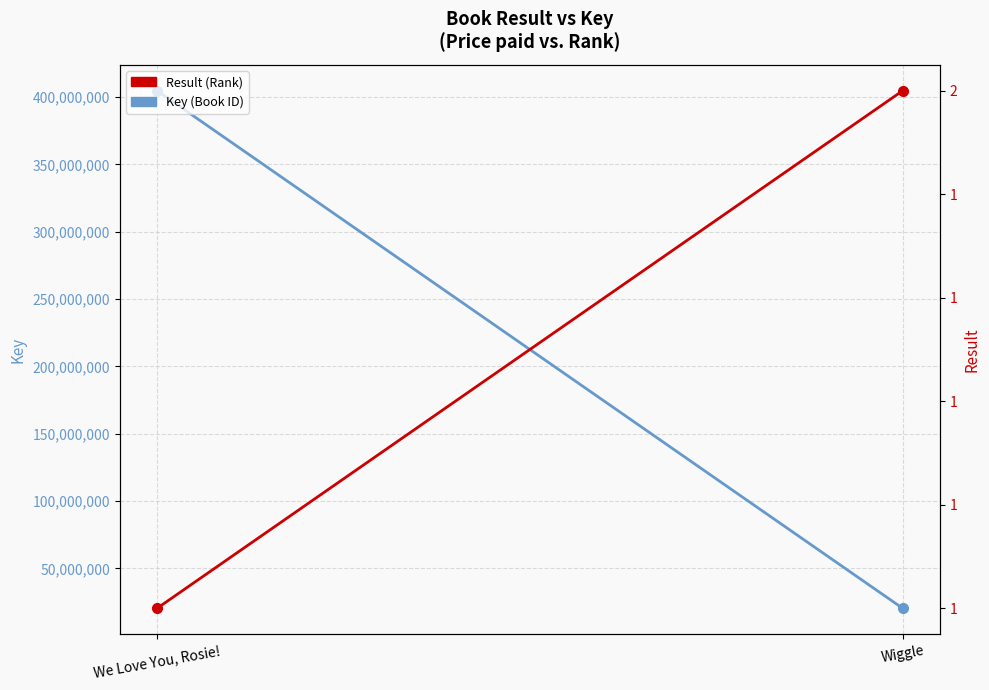

What is the total value across all series at We Love You, Rosie!?

404658078